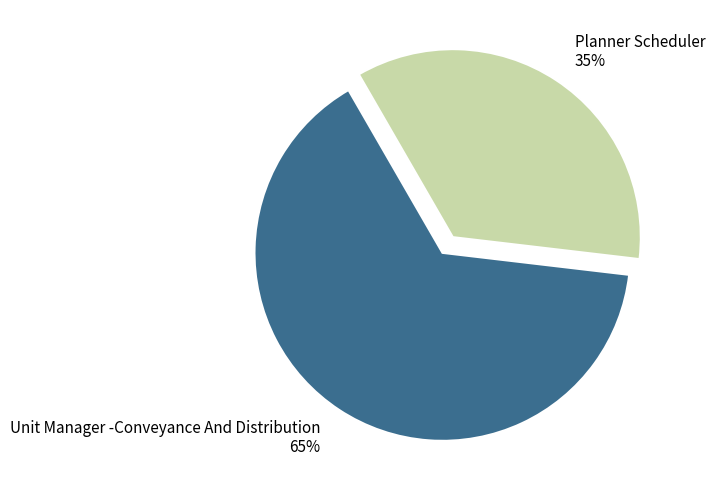

Which category has the smallest portion of the pie?

Planner Scheduler